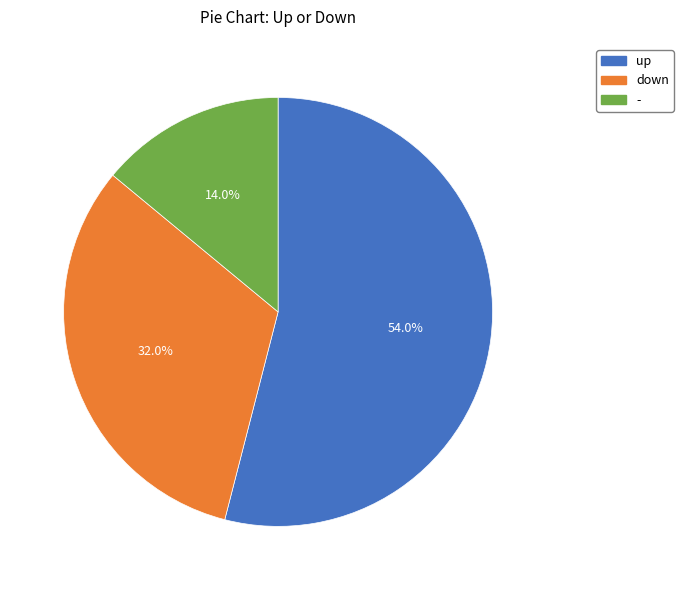

Which has a higher value, - or down?

down